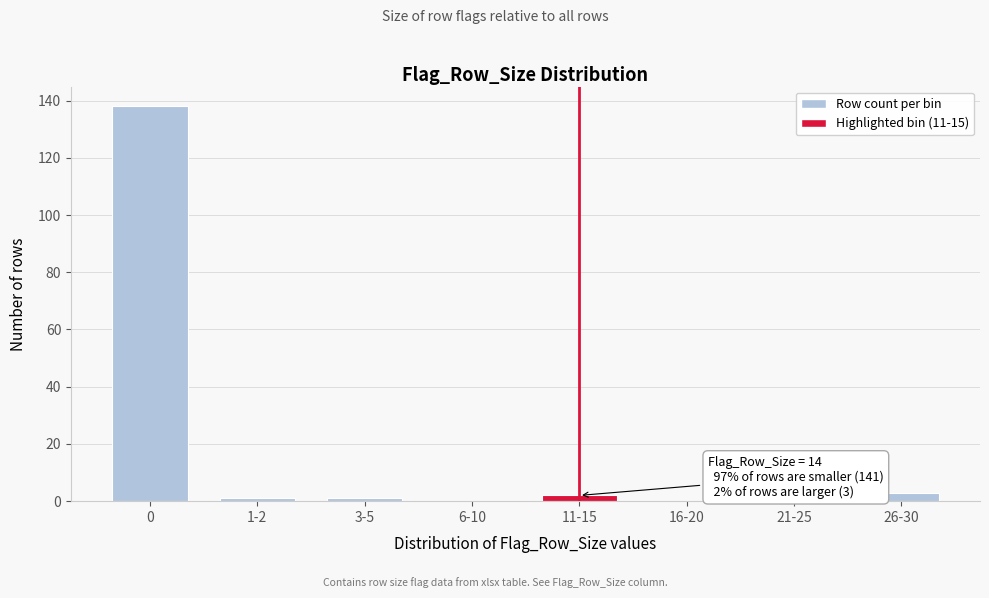

Reading right to left, list all the values displayed in this chart.

26-30=3	21-25=0	16-20=0	11-15=2	6-10=0	3-5=1	1-2=1	0=138